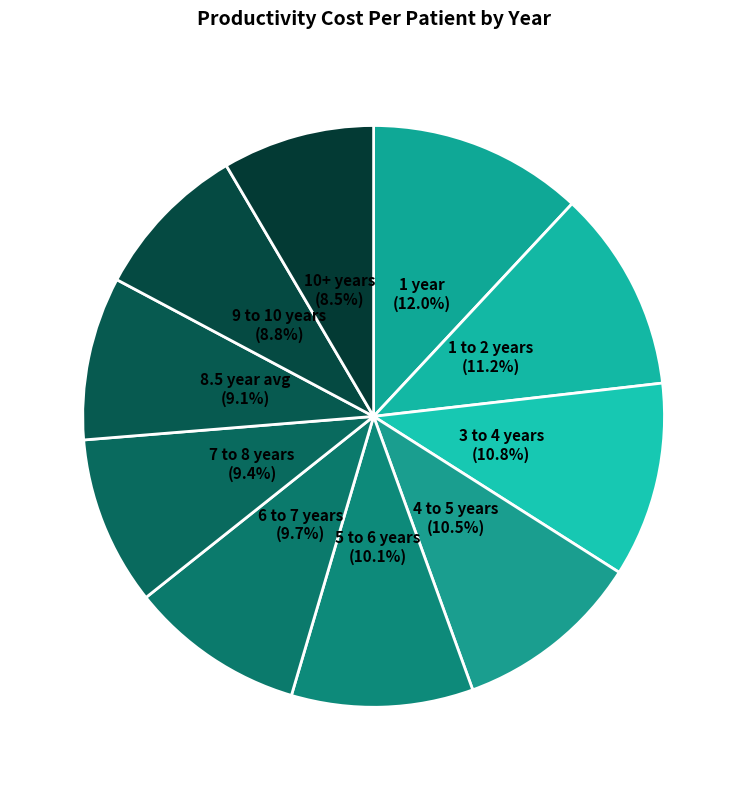

Is there any slice that represents more than half of the pie?

No